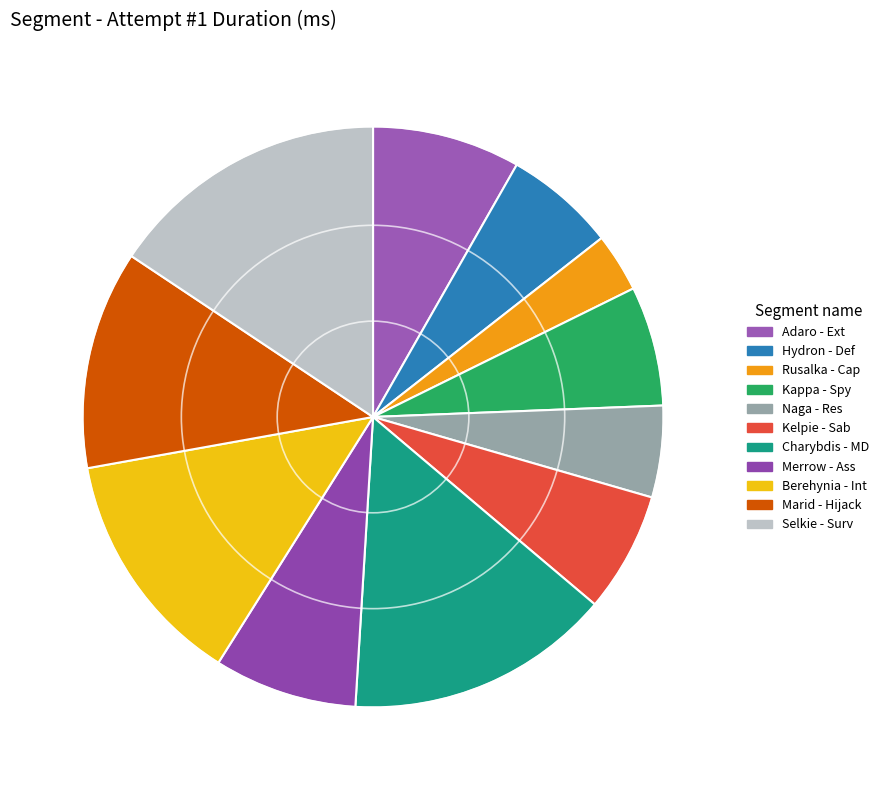

Is the sum of Hydron - Def and Berehynia - Int greater than half?

No